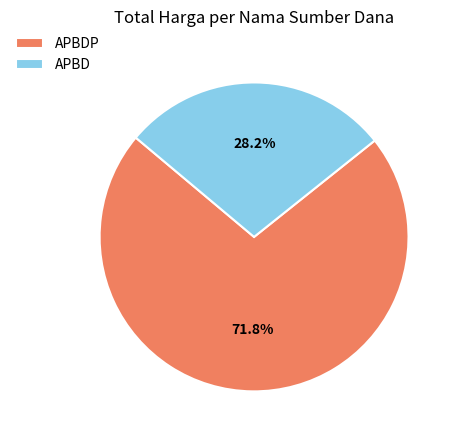

To the nearest percent, what is the difference between the largest and smallest slice percentages?

44%